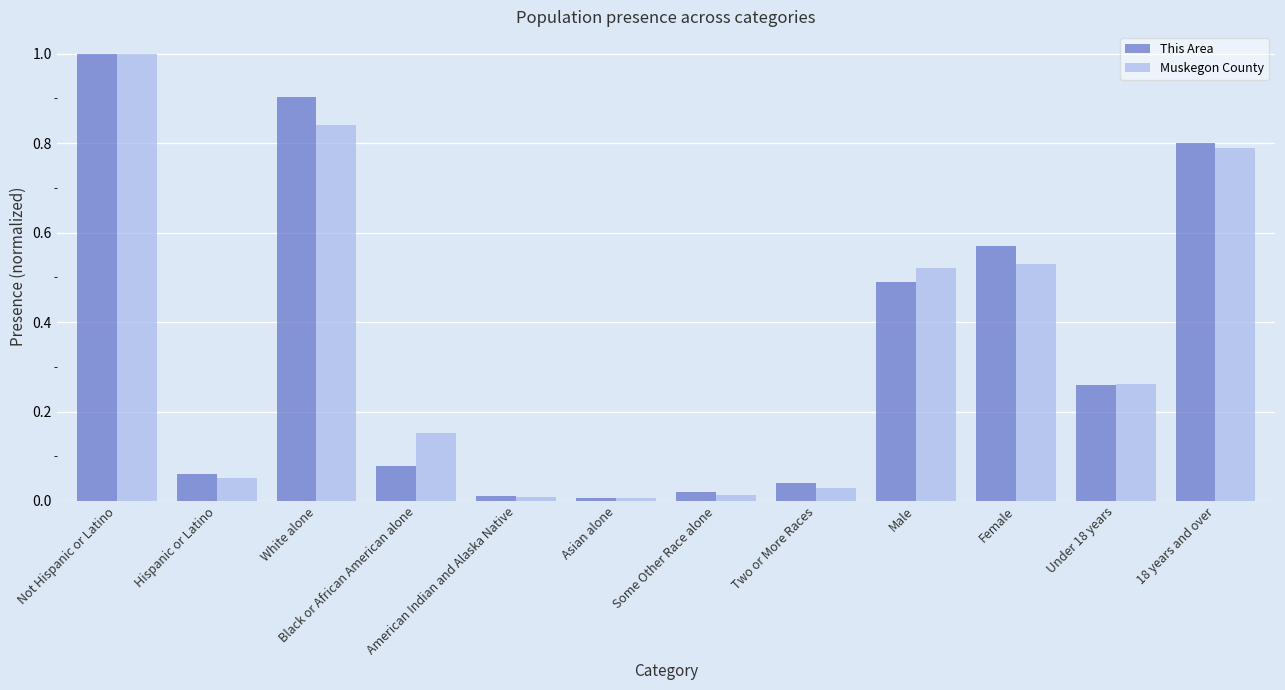

Rank the series at Female from highest to lowest value.

This Area, Muskegon County